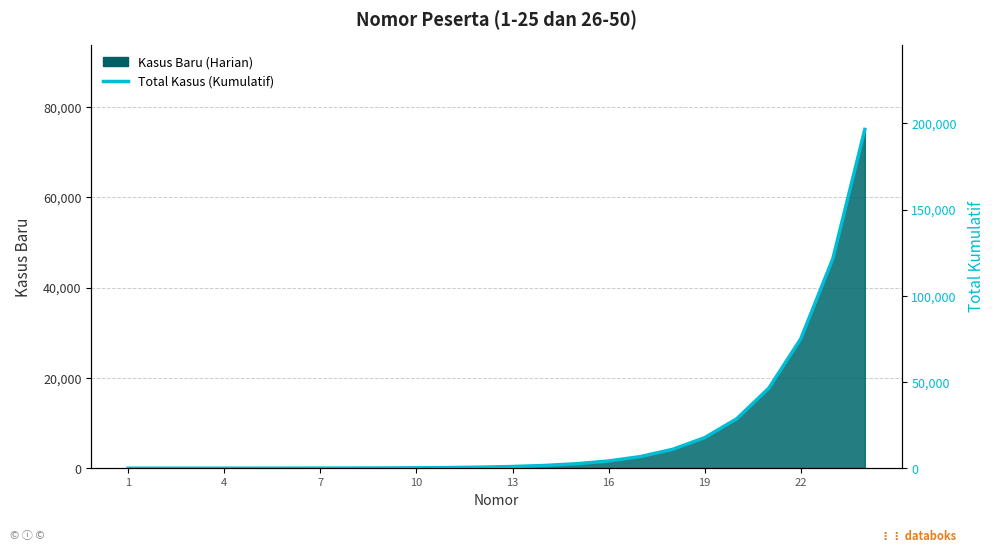

Is it true that the value at 13 is 2382?

False